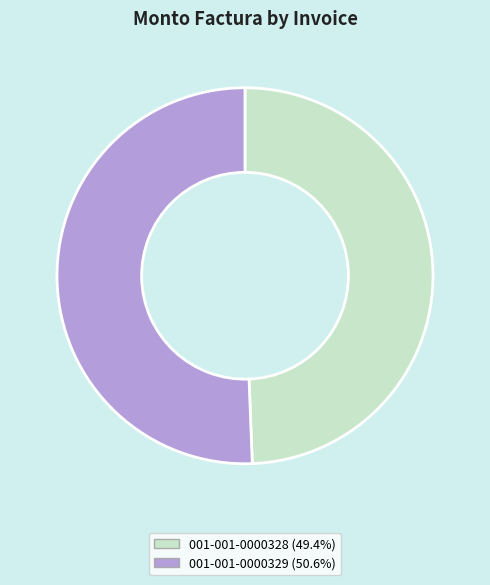

Which slice represents more than half of the pie?

001-001-0000329